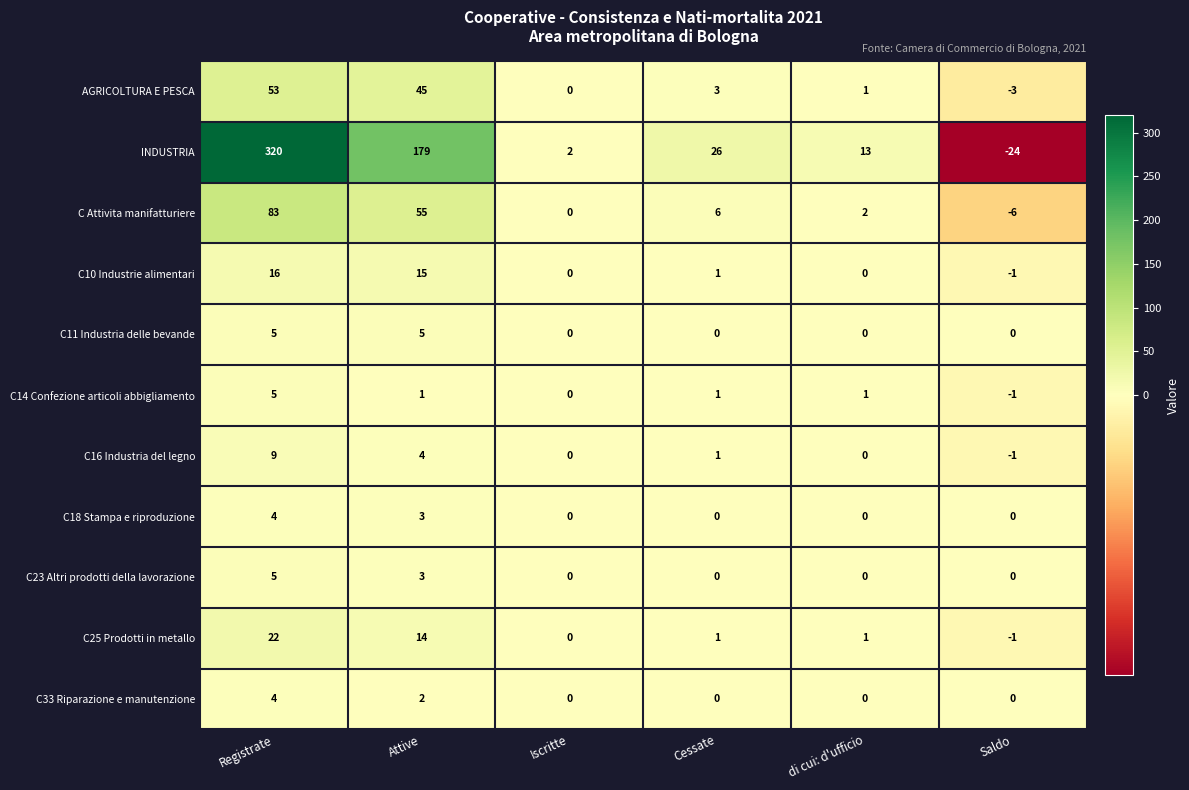

Between Registrate and Iscritte, which series saw the biggest shift?

INDUSTRIA